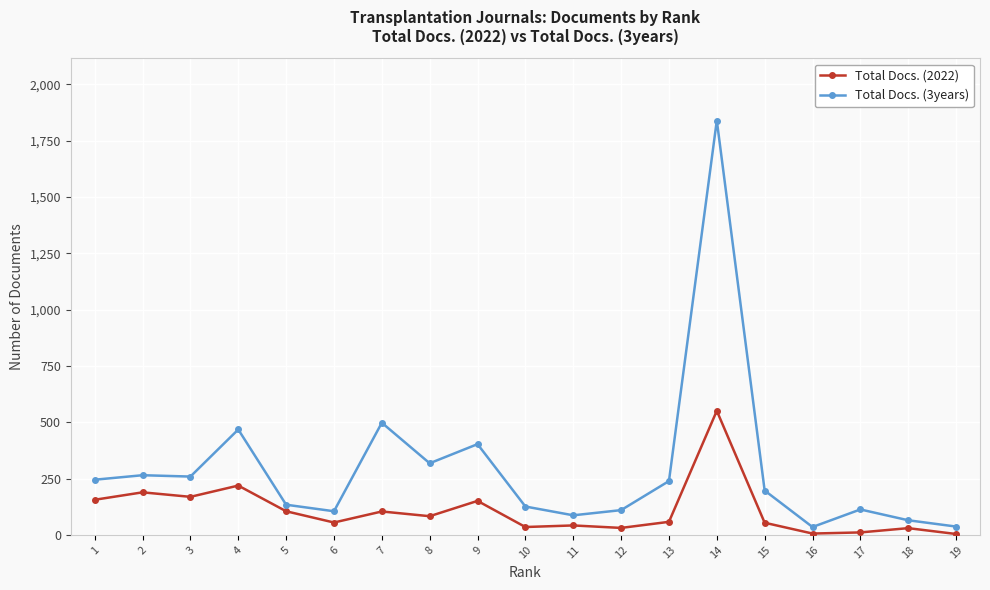

What is the value of the Total Docs. (3years) point at the 8th from the left?

318